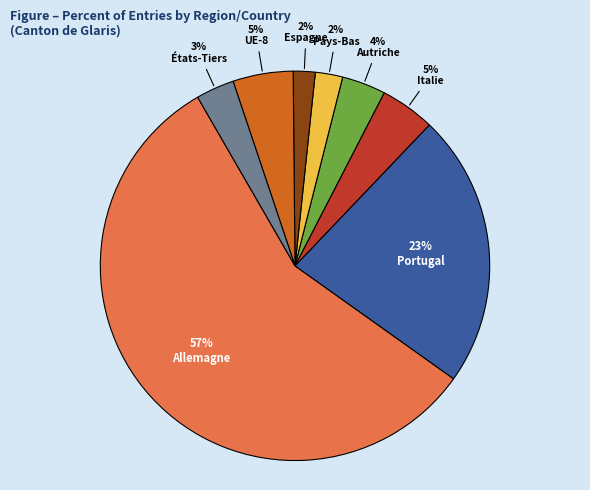

To the nearest percent, what portion does Italie represent?

5%